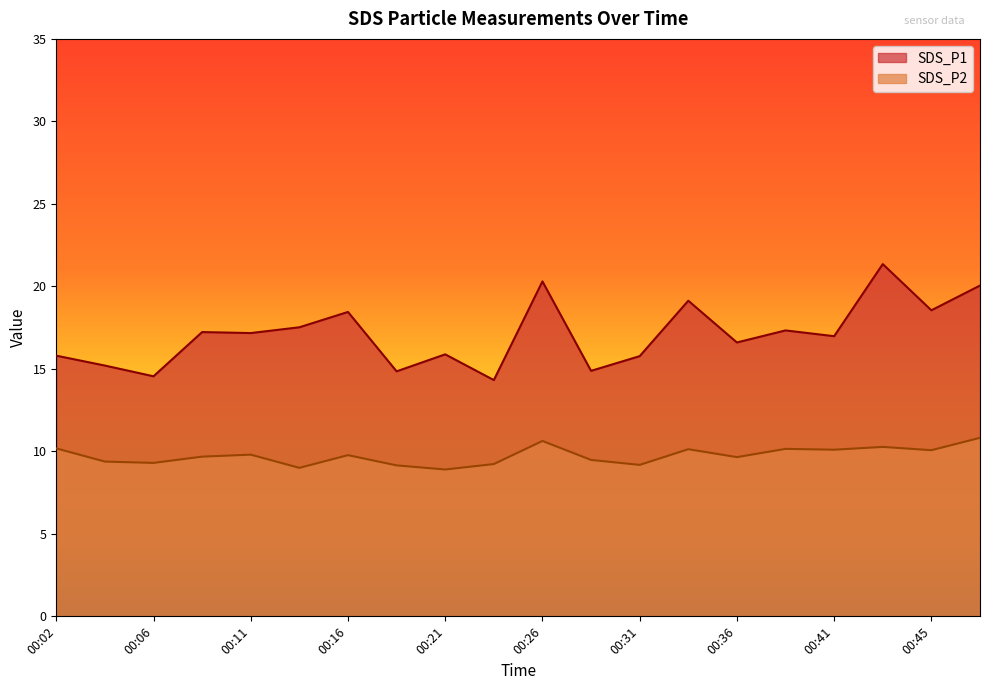

Rank the series at 00:48 from highest to lowest value.

SDS_P1, SDS_P2